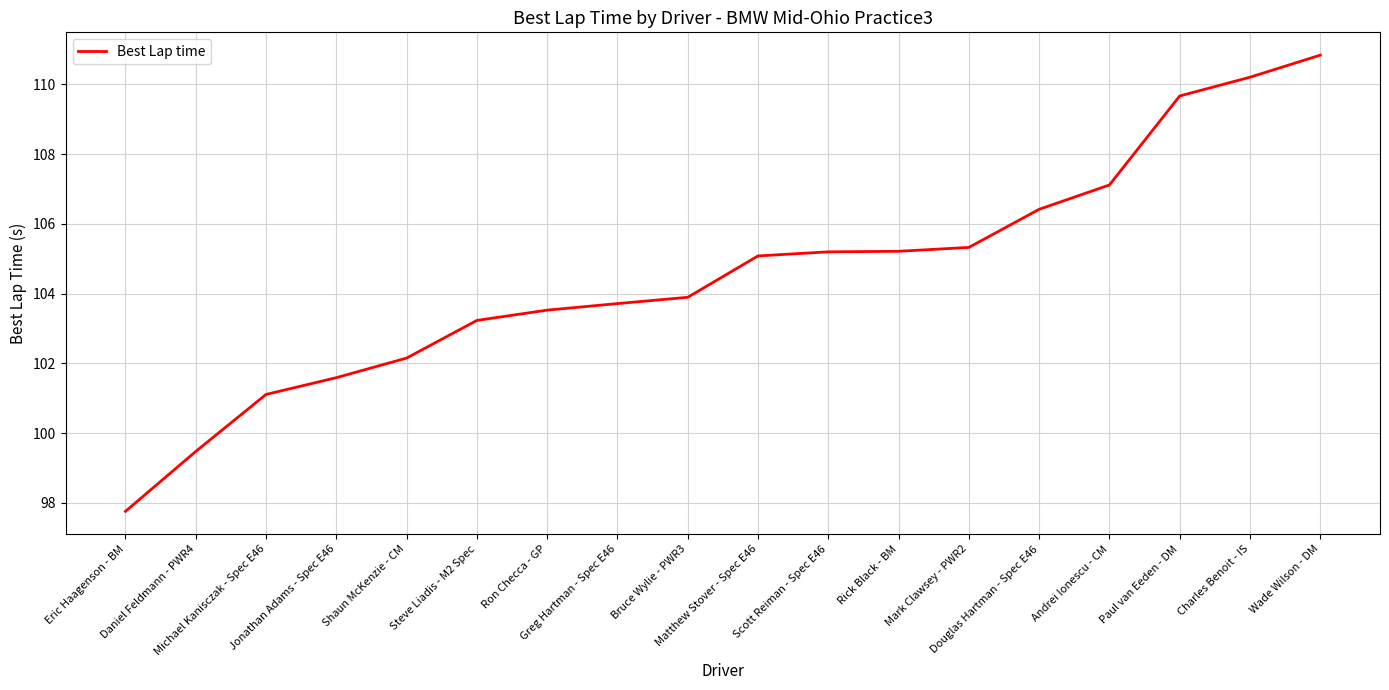

What is the greatest value displayed?

110.8